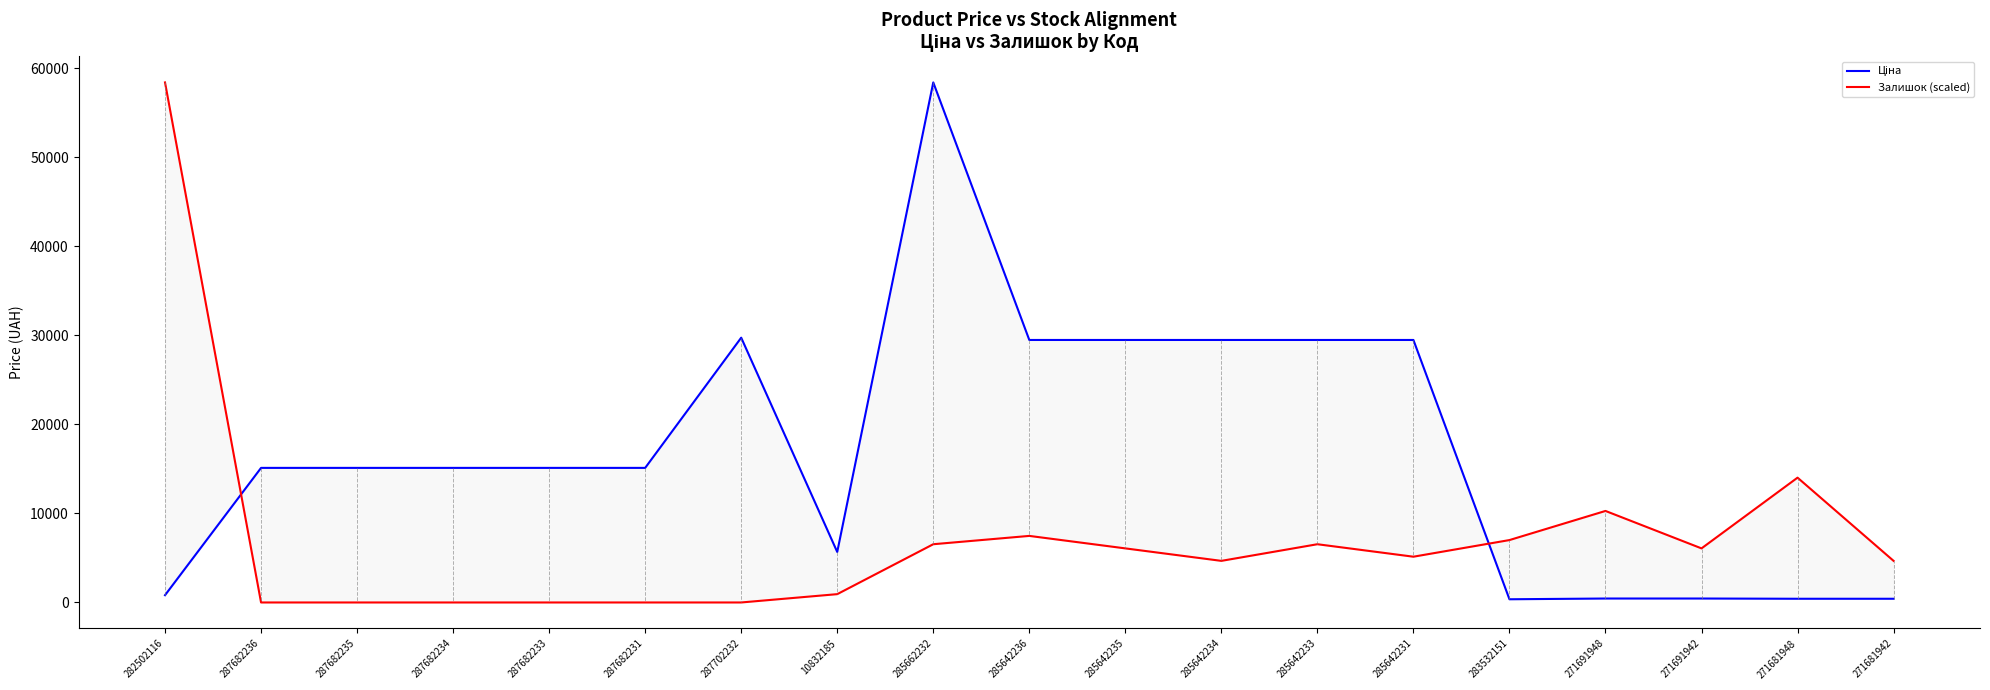

Where is Ціна nearest to the value 29393?

285642236